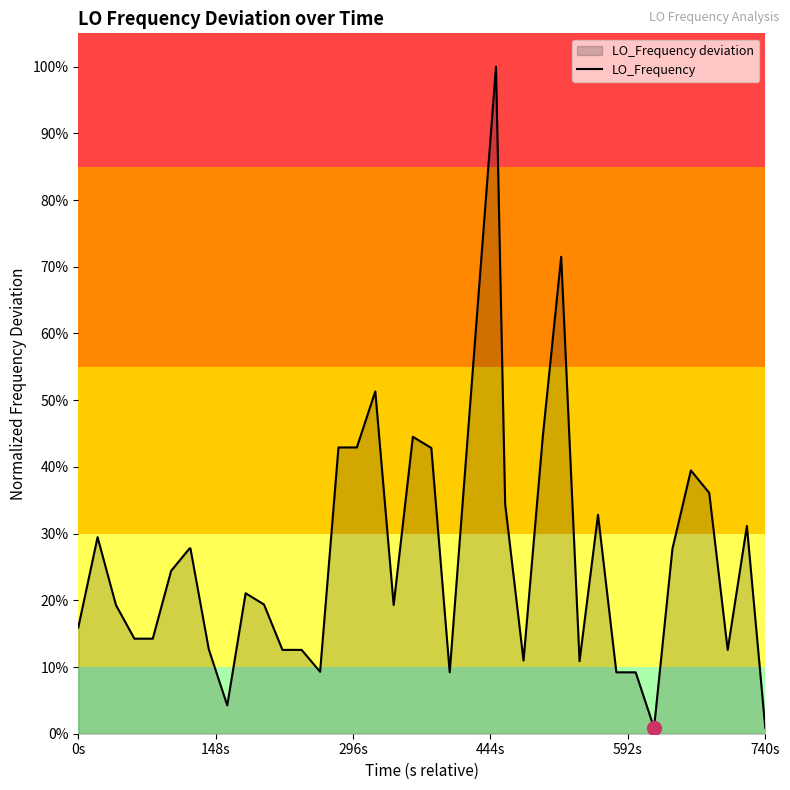

Is it true that the value at 740s is 0.4?

False